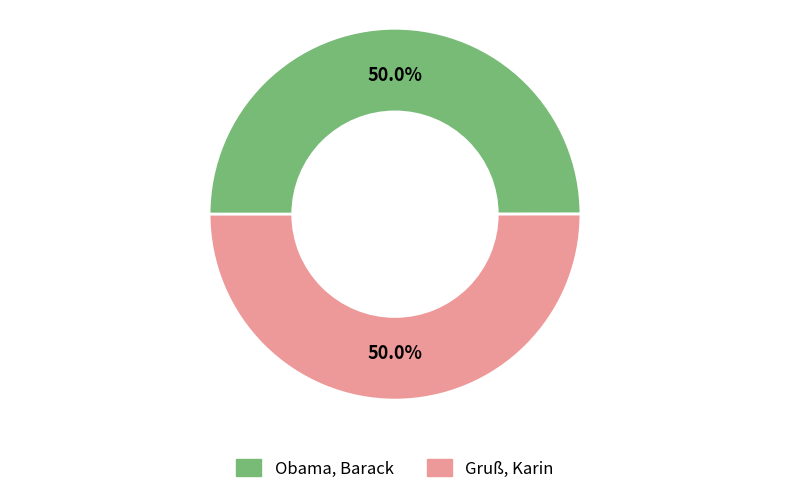

What percentage do Gruß, Karin and Obama, Barack together represent?

100.0%